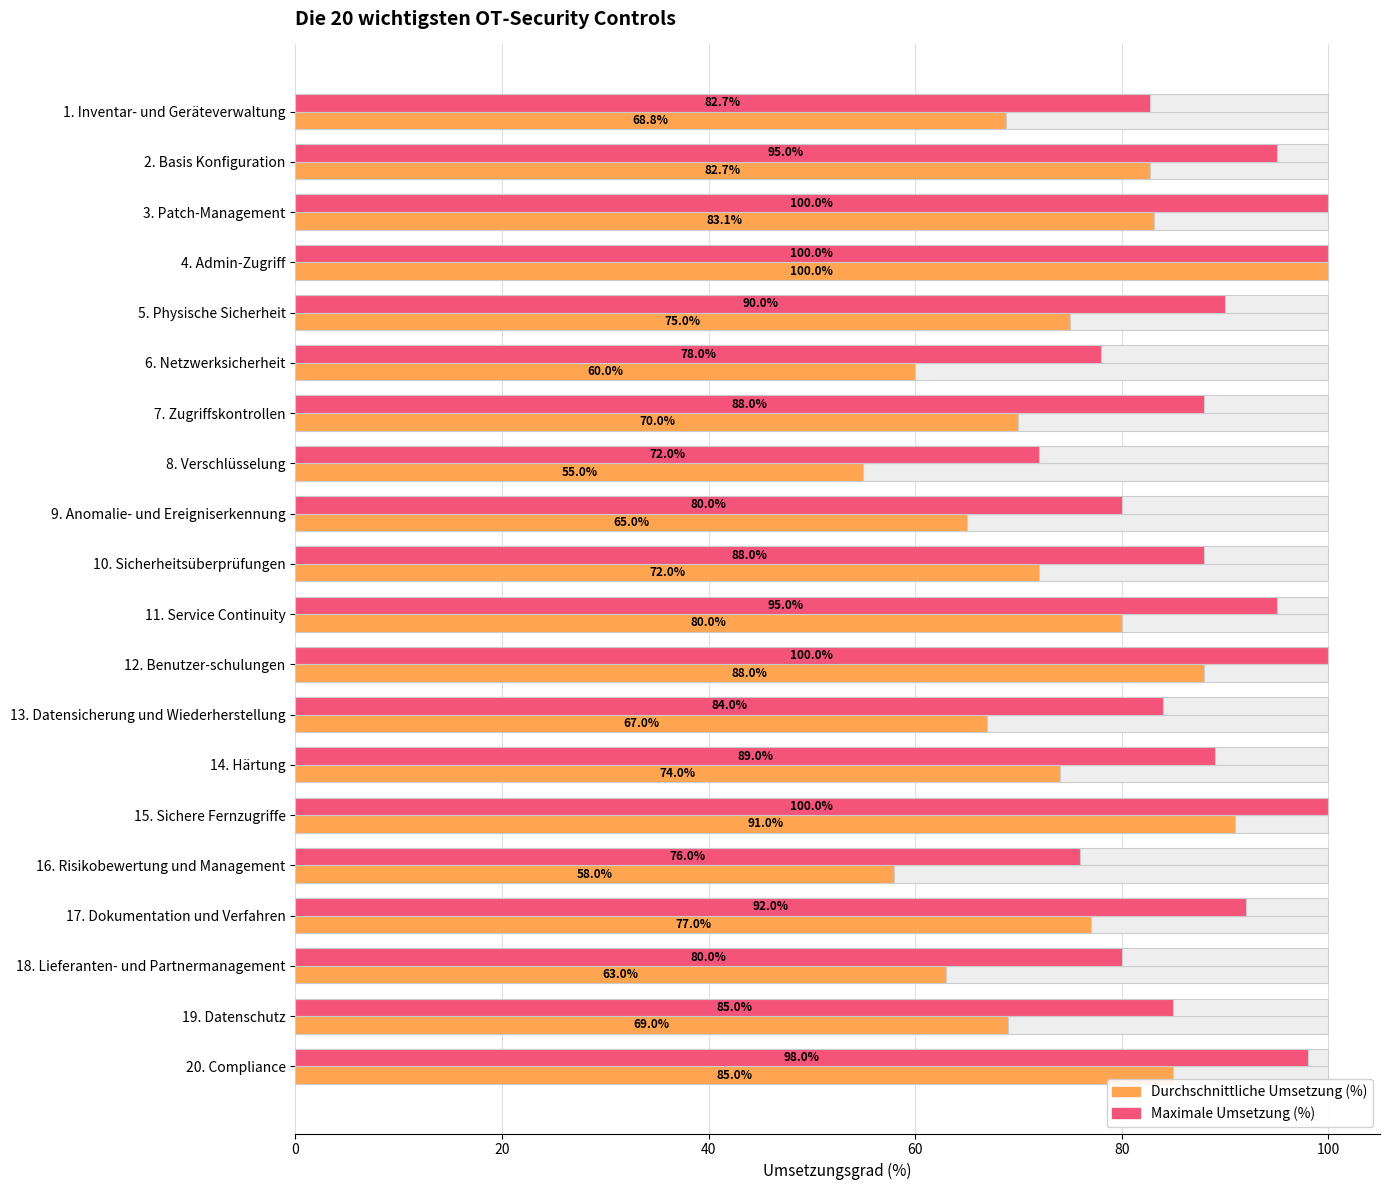

What is the label of the 15th bar from the right?

6. Netzwerksicherheit